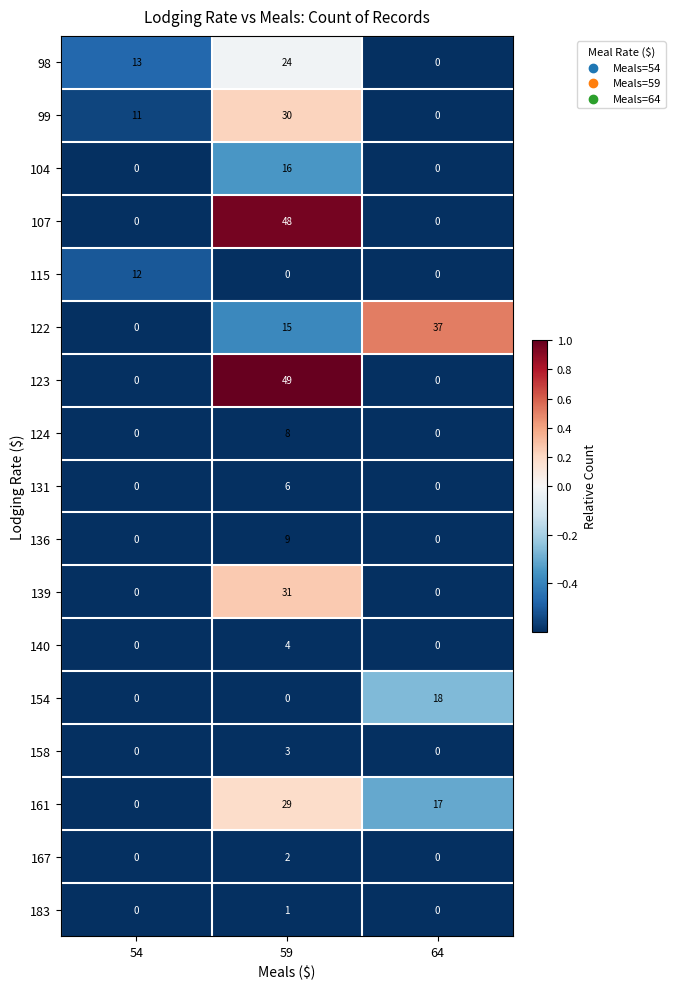

Which series has the widest spread of values?

123